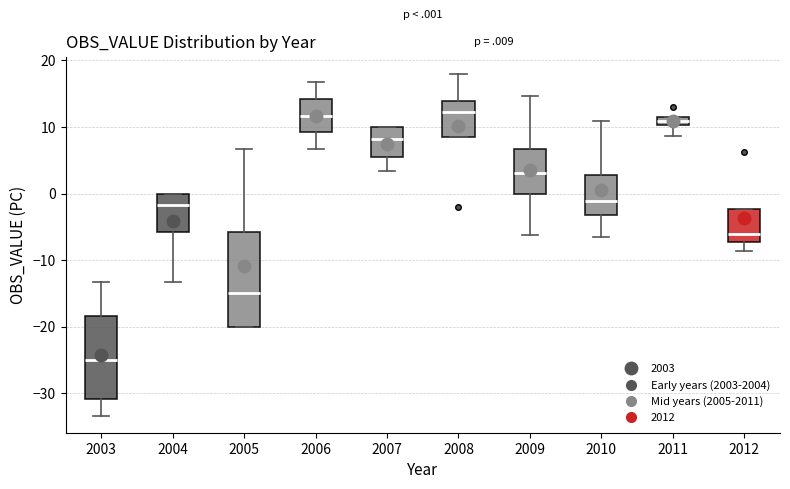

Which box is the tallest, from its lower edge to its upper edge?

2005